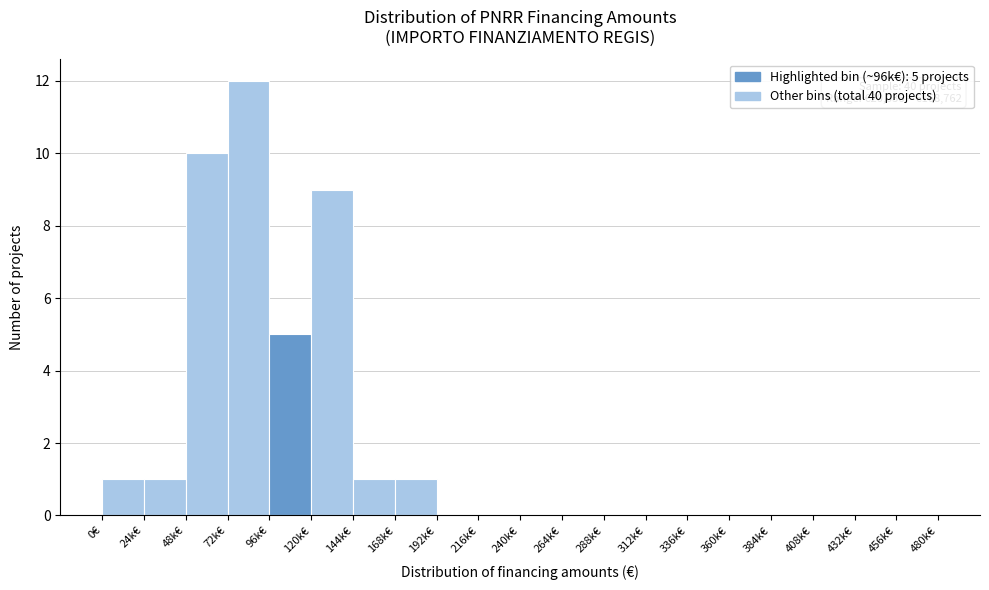

Reading left to right, extract all data points from this chart.

0€=1	24k€=1	48k€=10	72k€=12	96k€=5	120k€=9	144k€=1	168k€=1	192k€=0	216k€=0	240k€=0	264k€=0	288k€=0	312k€=0	336k€=0	360k€=0	384k€=0	408k€=0	432k€=0	456k€=0